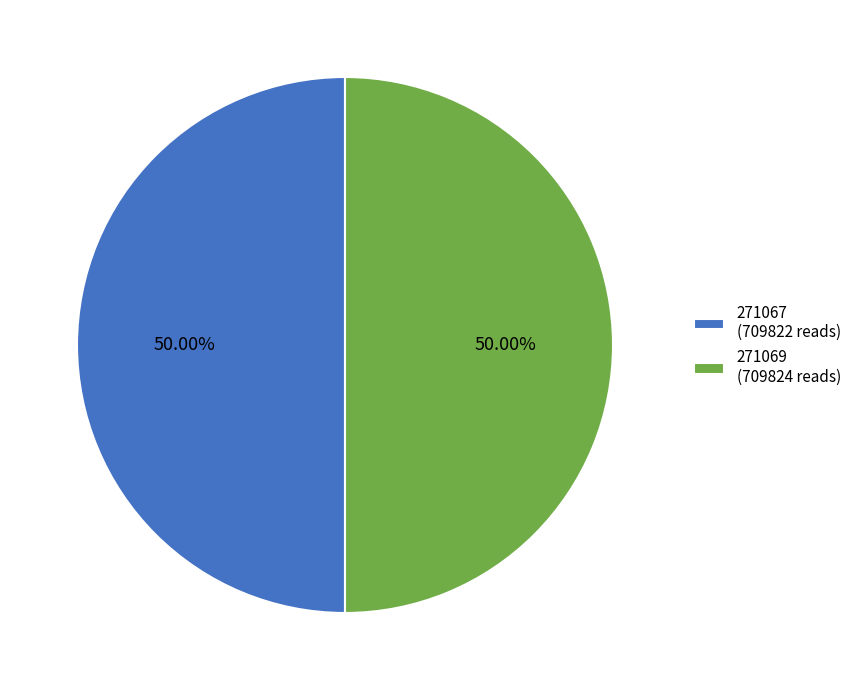

Do 271067 (709822 reads) and 271069 (709824 reads) together represent more than half of the pie?

Yes